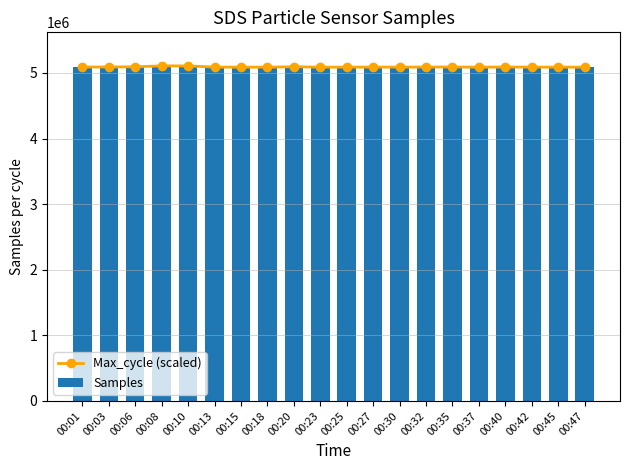

What is the difference between the maximum and minimum values in the Samples series?

20226